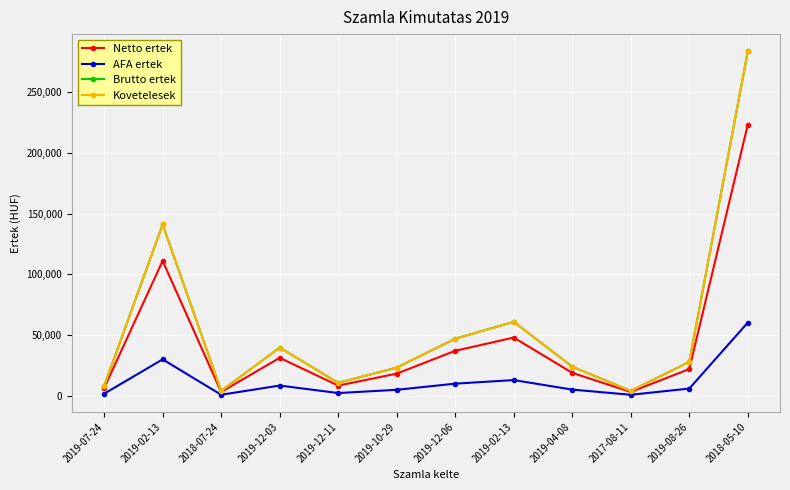

Which category has the lowest value across all series?

2018-07-24